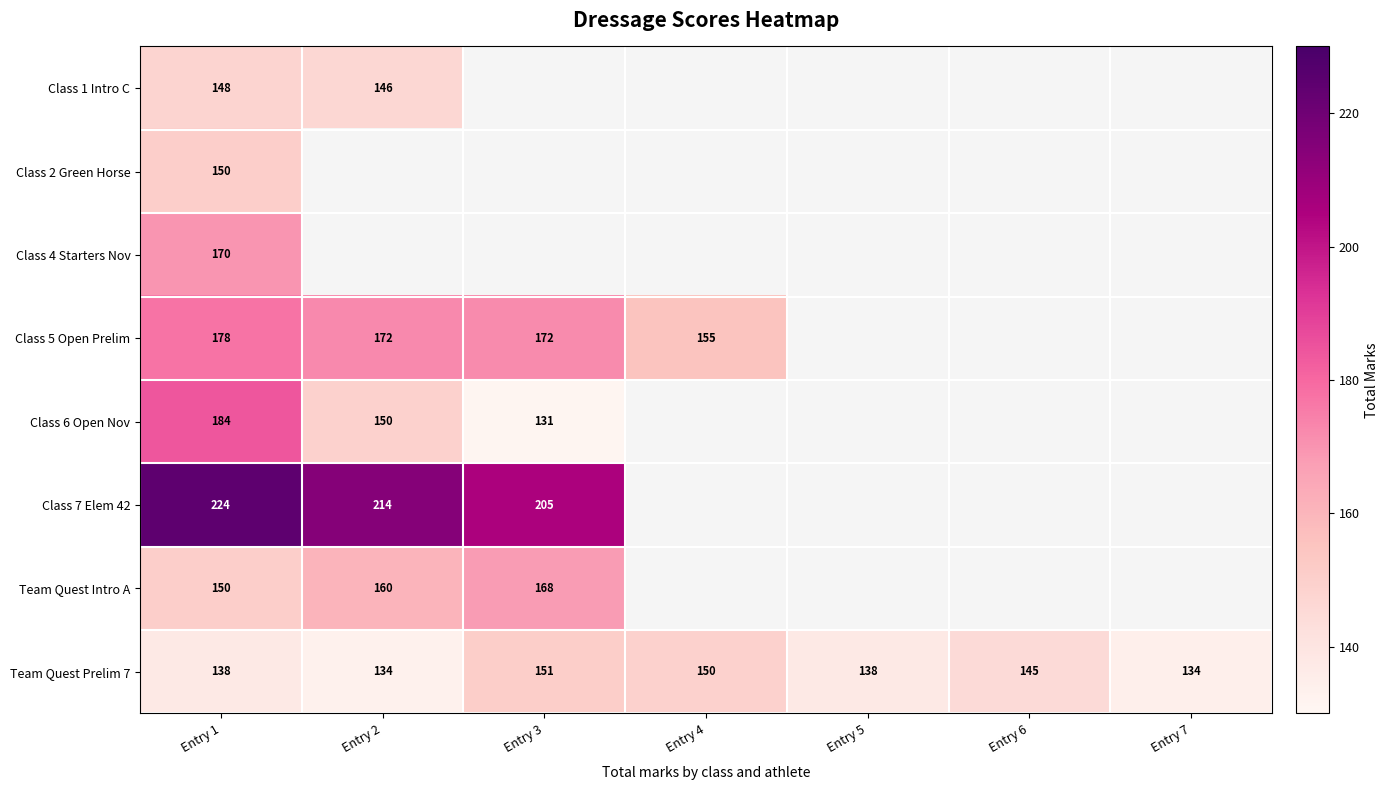

The Team Quest Prelim 7 series shows 233 at Entry 3. True or false?

False